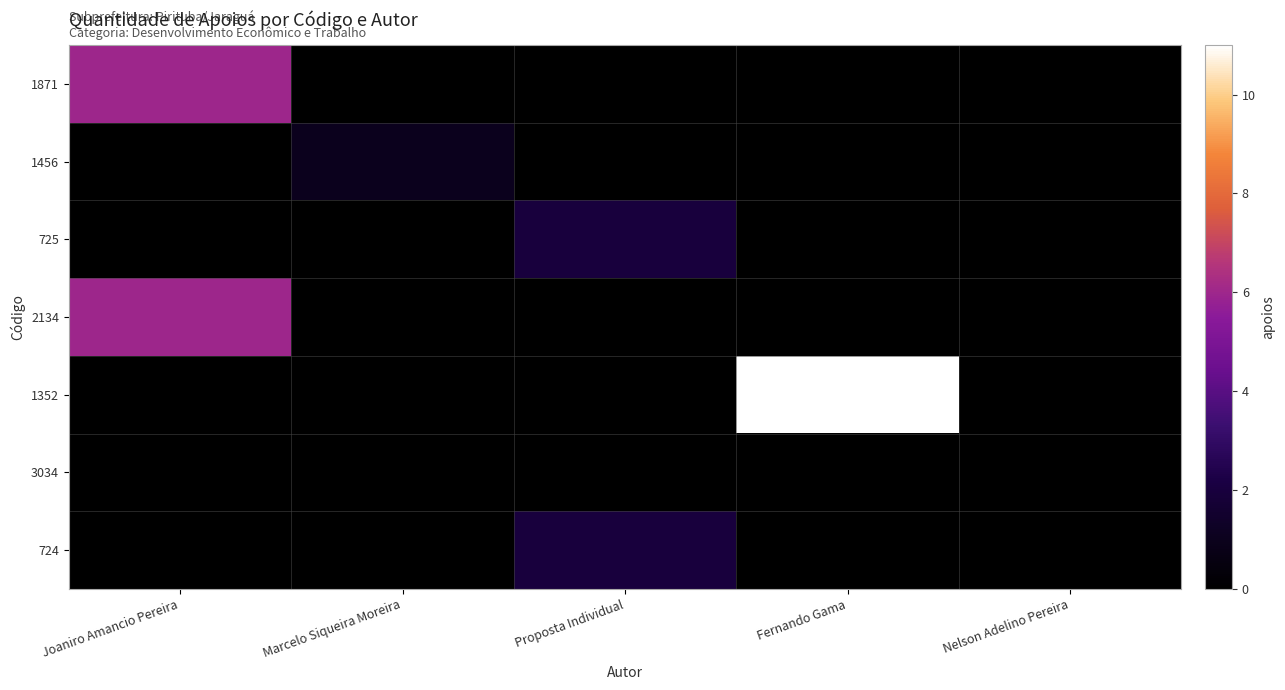

Which series changed the most between Proposta Individual and Fernando Gama?

1352